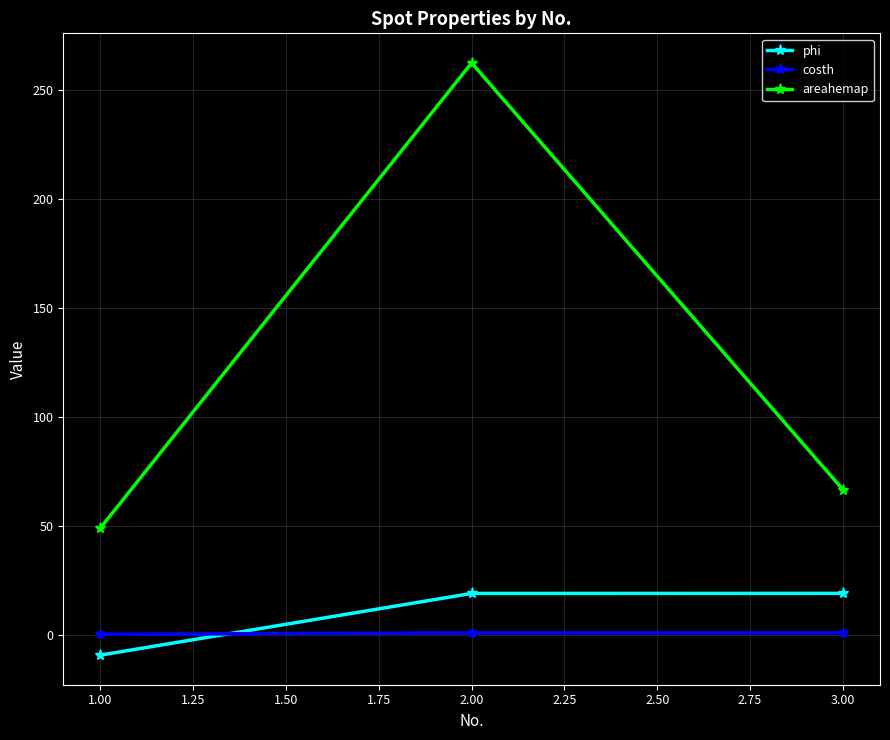

At which label does areahemap reach its peak?

2.00